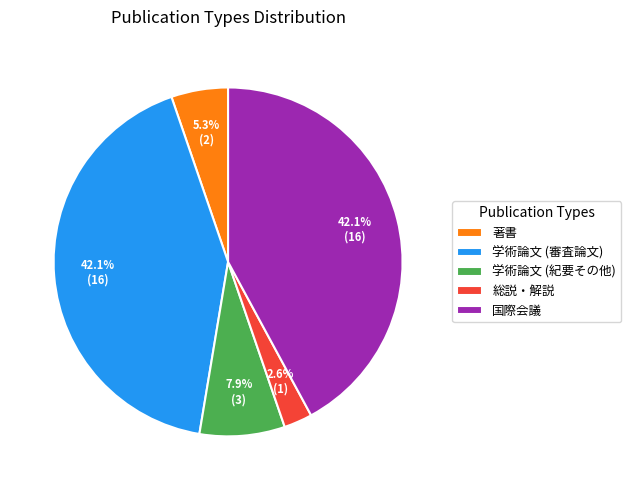

How much of the chart is everything except 著書?

94.7%